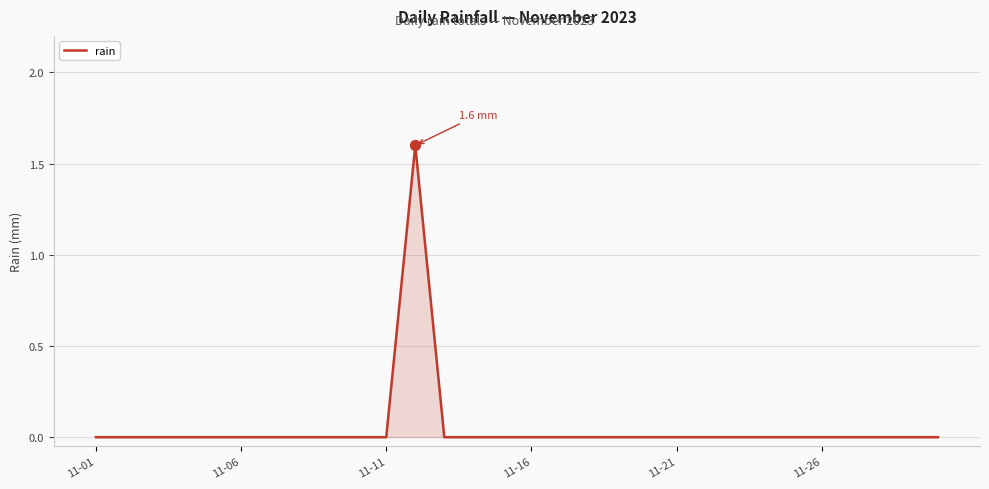

What is the greatest value displayed?

1.6